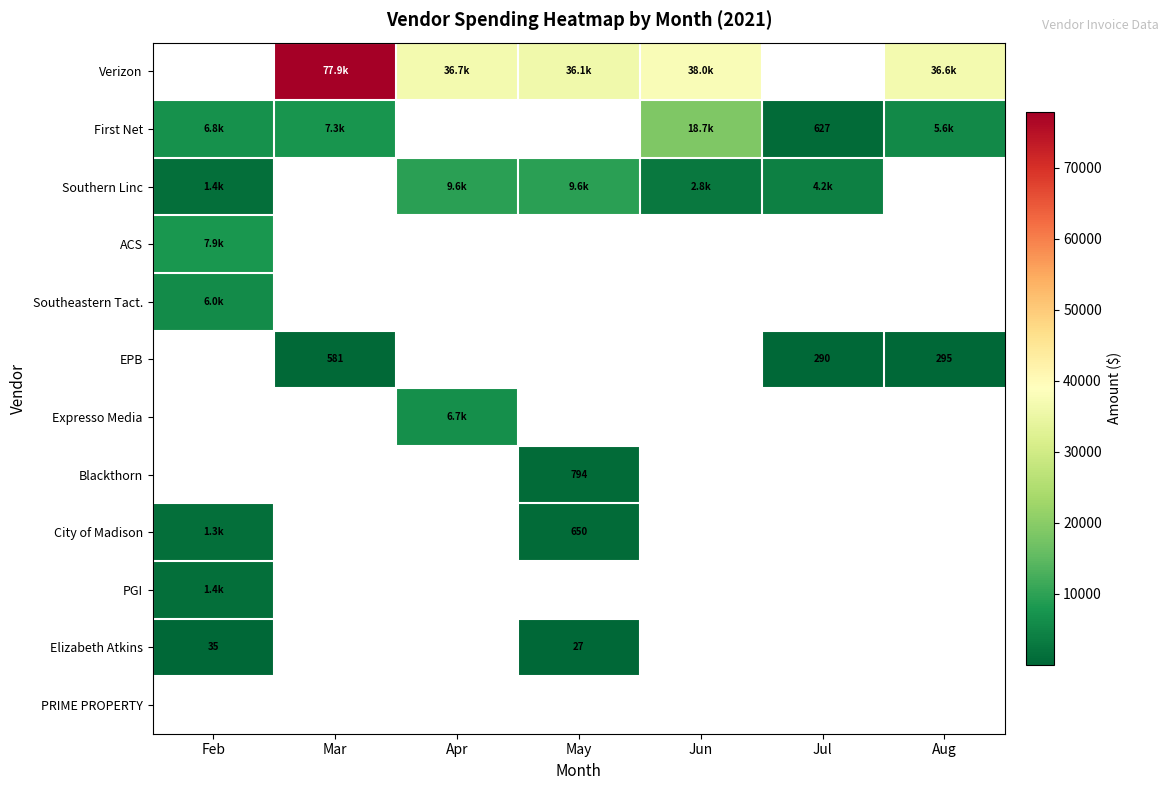

List the labels in order of Elizabeth Atkins value, smallest first.

Mar, Apr, Jun, Jul, Aug, May, Feb